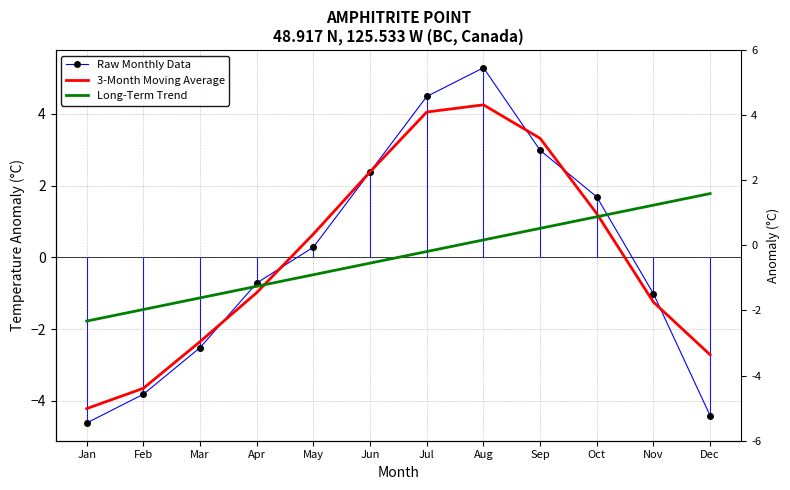

What is the highest value of the 3-Month Moving Average series?

4.3